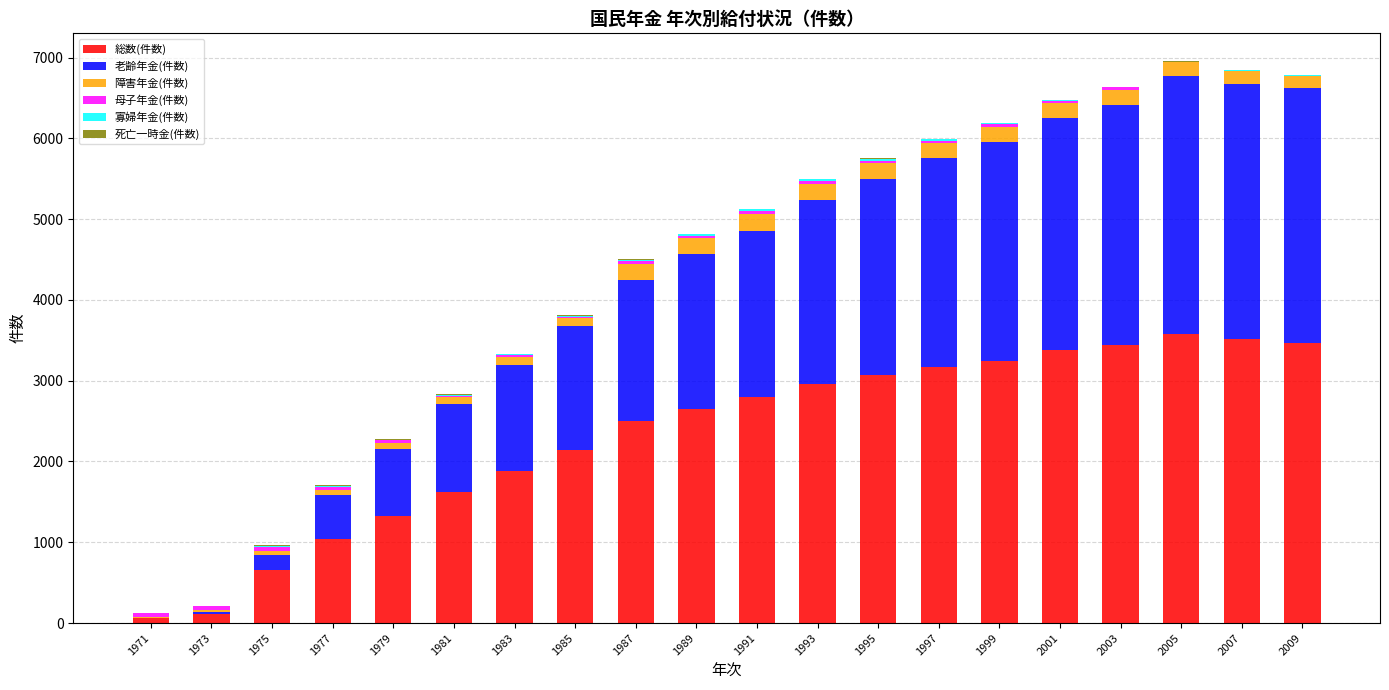

The 総数(件数) series shows 2146 at 1985. True or false?

True